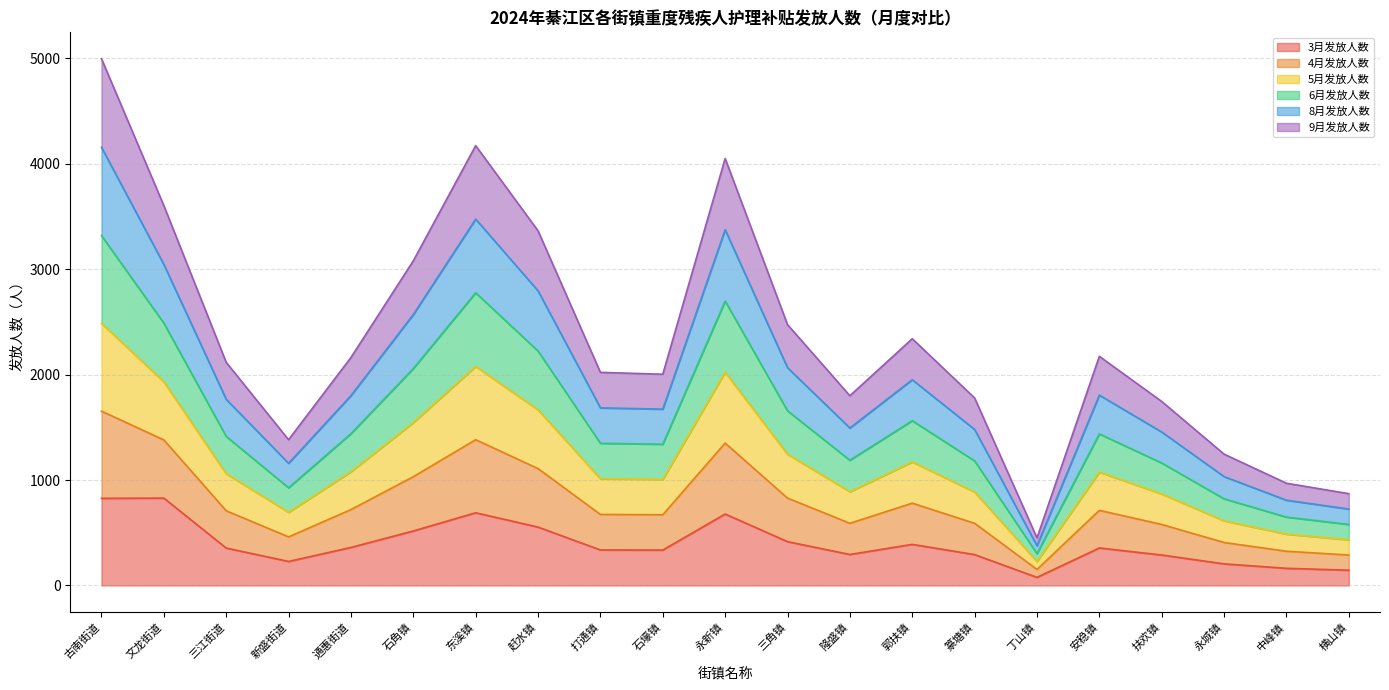

Is it true that 3月发放人数 equals 294 at 隆盛镇?

True